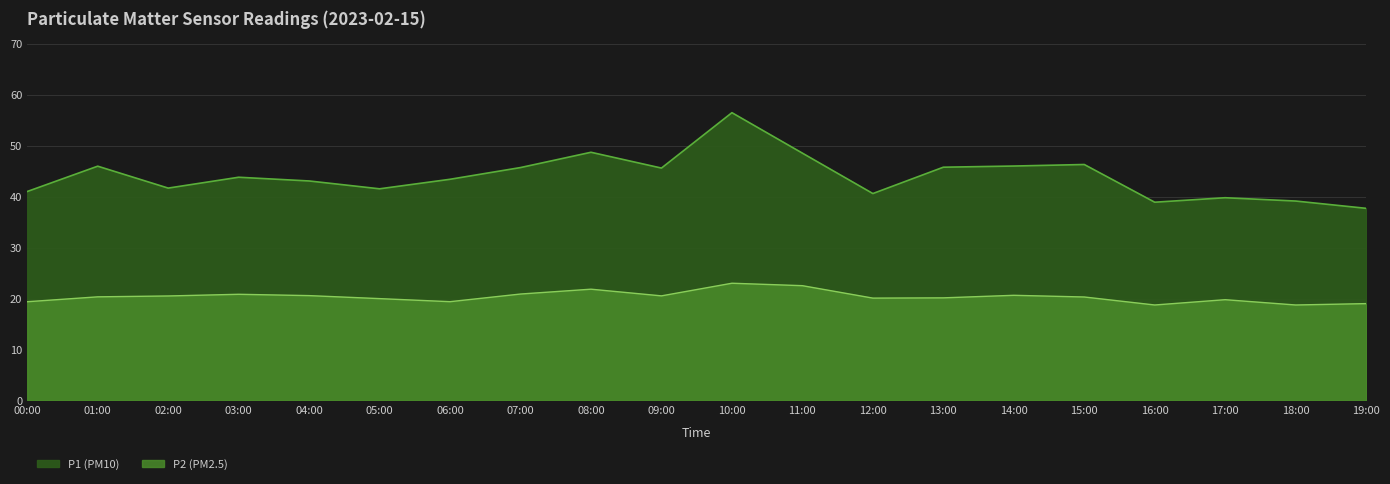

How many lines are shown in the chart?

2